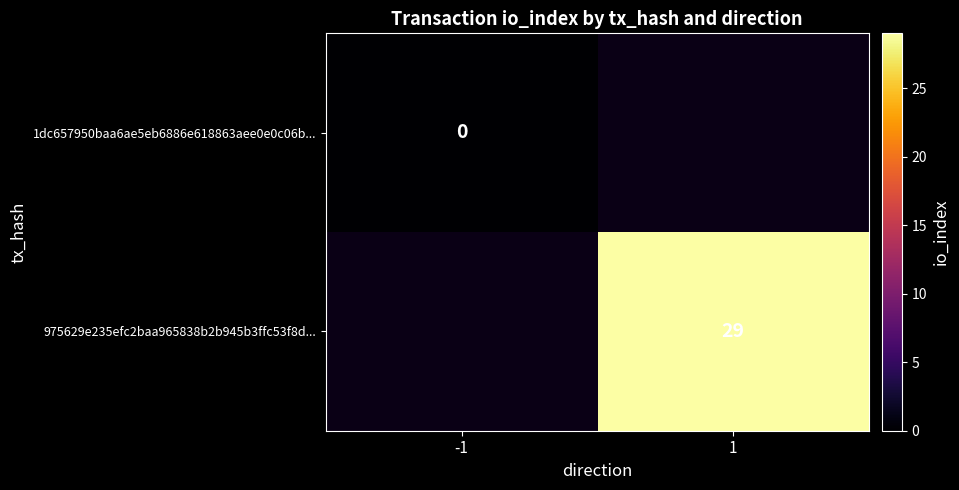

The 975629e235efc2baa965838b2b945b3ffc53f8d... series shows 8 at 1. True or false?

False